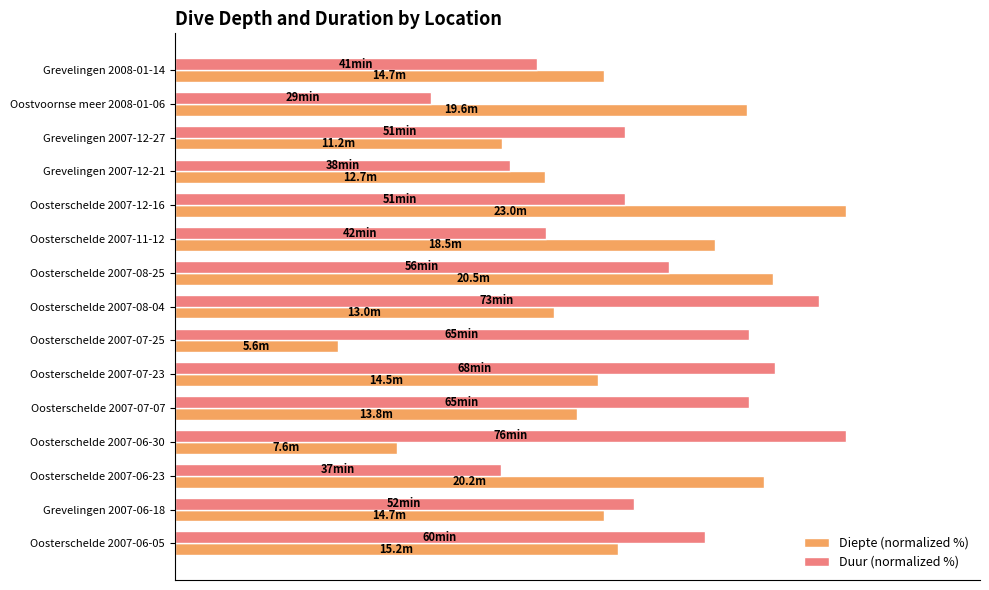

Which series has the largest range (max minus min)?

Diepte (normalized %)